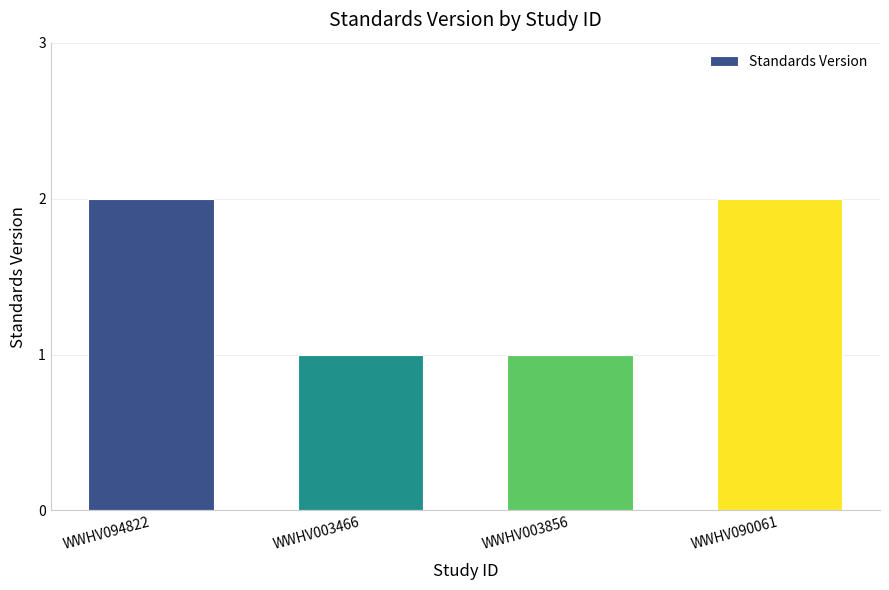

What is the sum of all values?

6